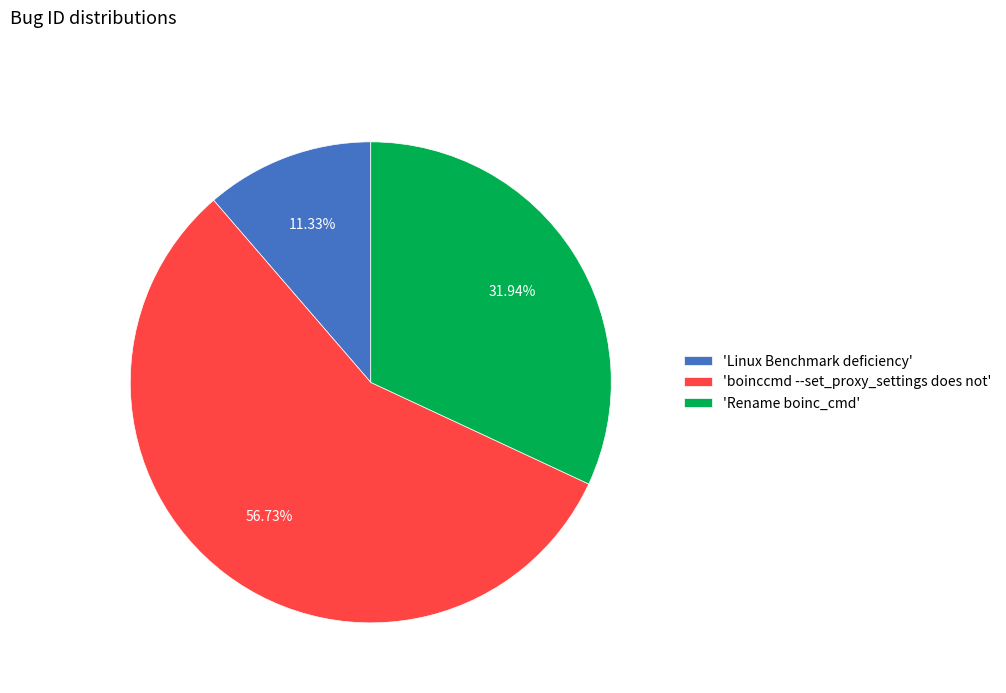

Rank the categories by value from highest to lowest.

'boinccmd --set_proxy_settings does not', 'Rename boinc_cmd', 'Linux Benchmark deficiency'